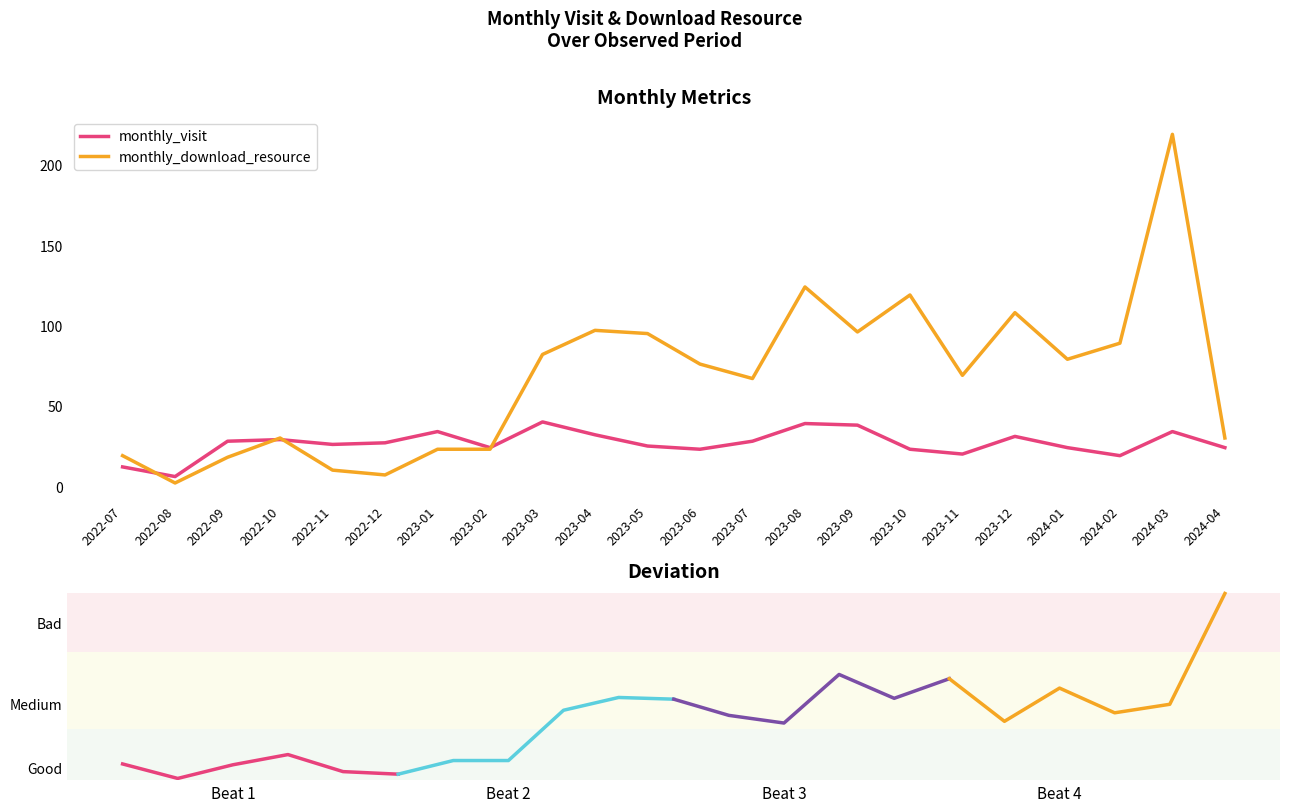

Which series ends up on top after the final intersection of monthly_visit and monthly_download_resource?

monthly_download_resource